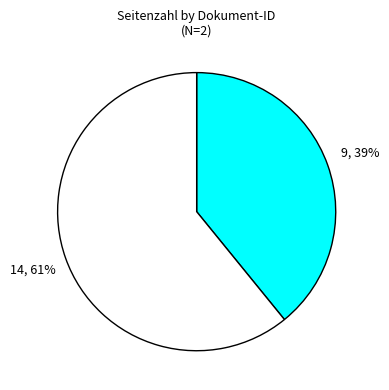

How many segments does this pie chart have?

2